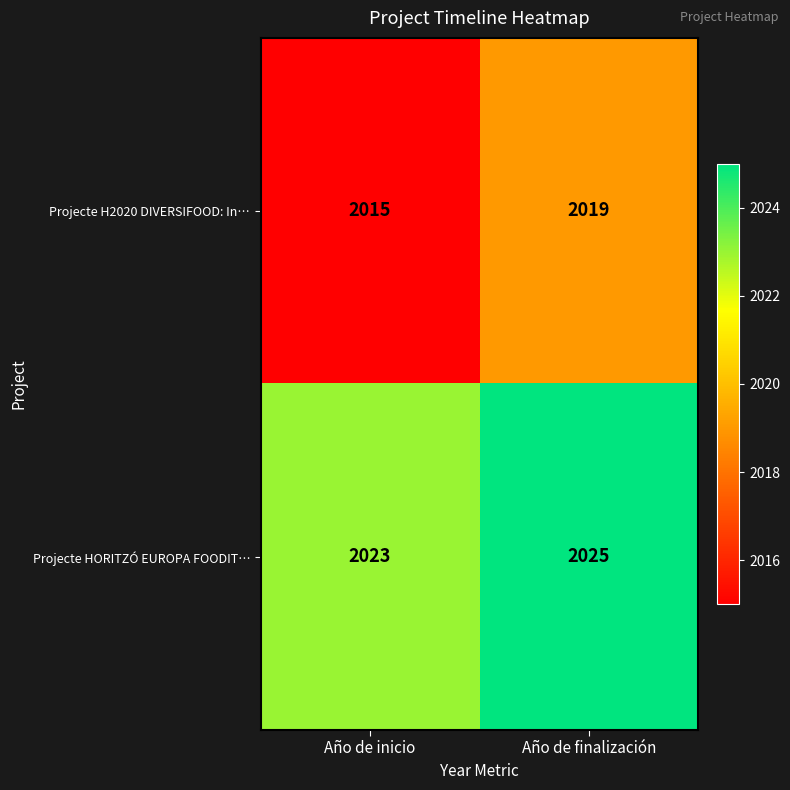

At which category is the sum across all series the highest?

Año de finalización